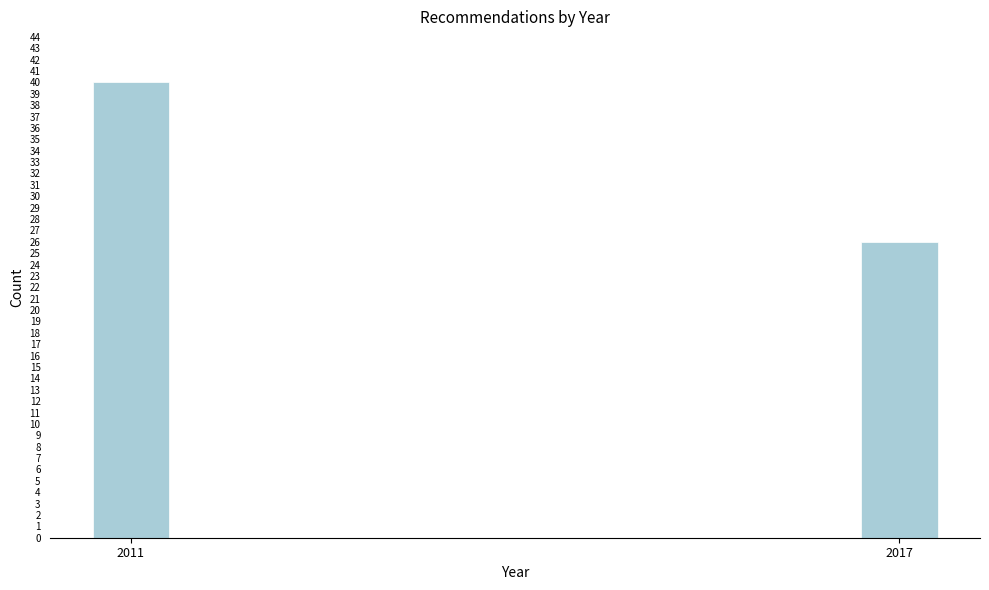

Reading right to left, extract all data points from this chart.

26	40